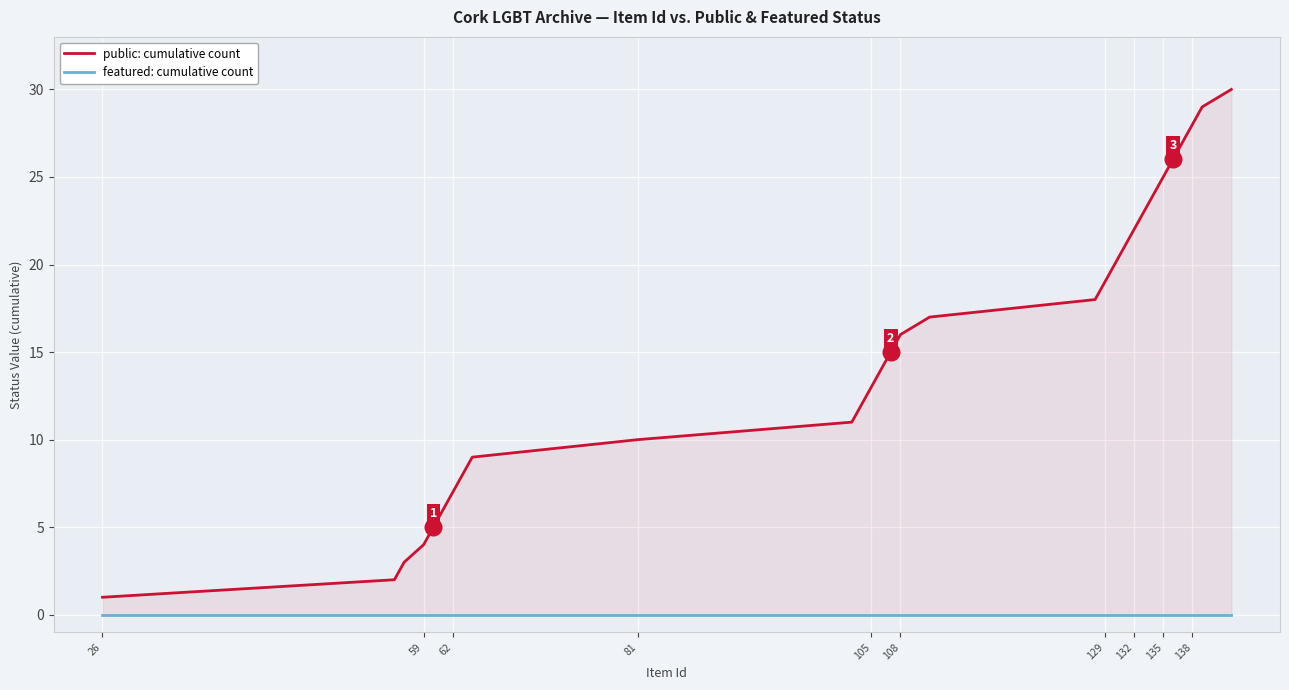

The value of featured: cumulative count at 26 is 0. True or false?

True